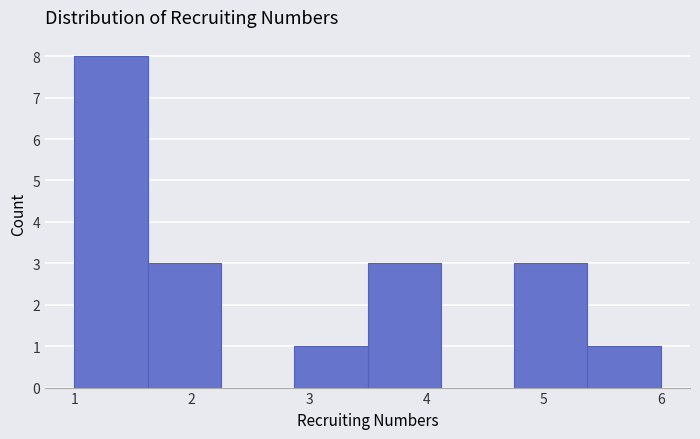

Which range on the x-axis has the tallest bar?

1.0 to 1.6